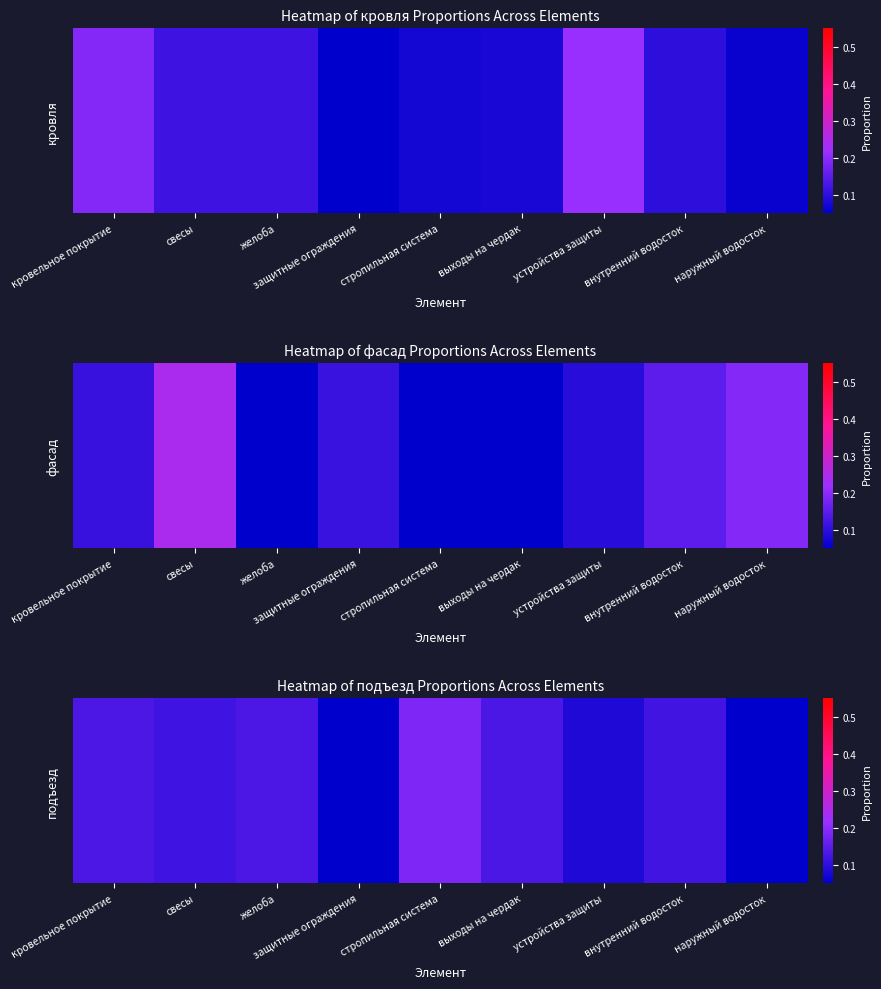

What value does the data have at кровельное покрытие?

0.1